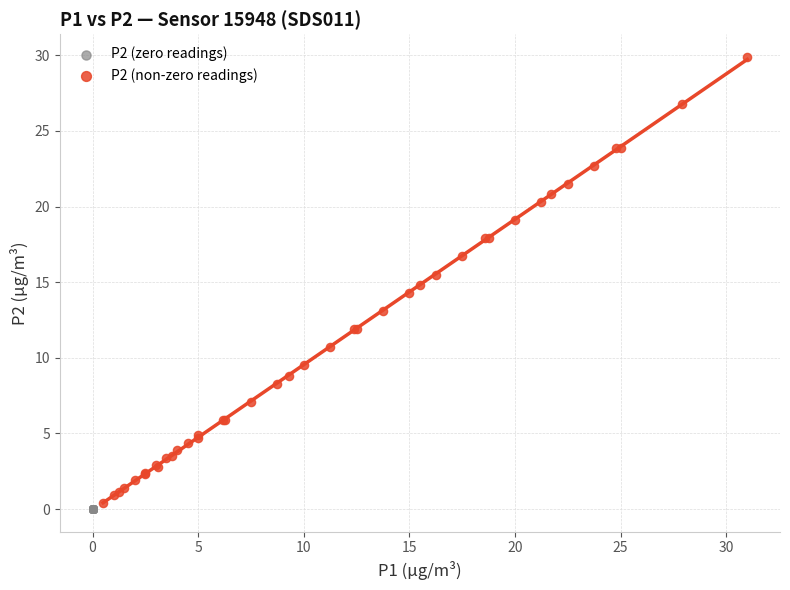

Which series contains the highest Y value?

P2 (non-zero readings)